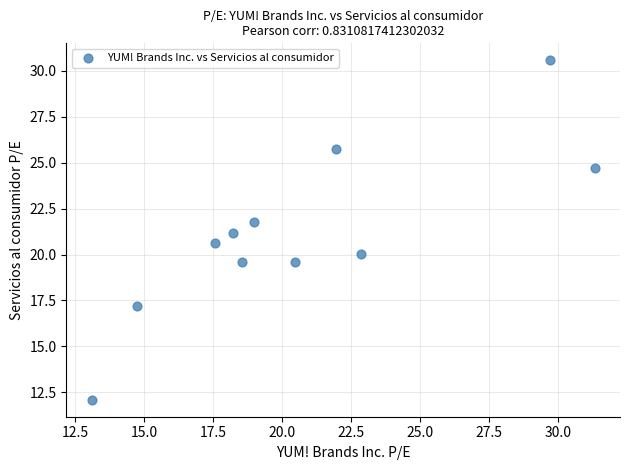

What is the average Y value?

21.2